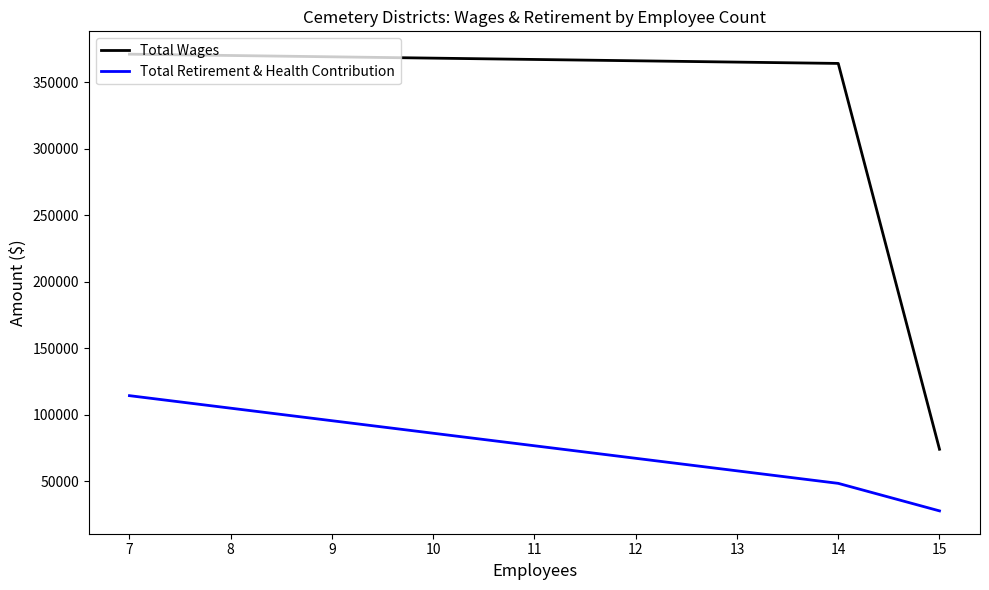

At which category does the chart reach its minimum across all series?

15